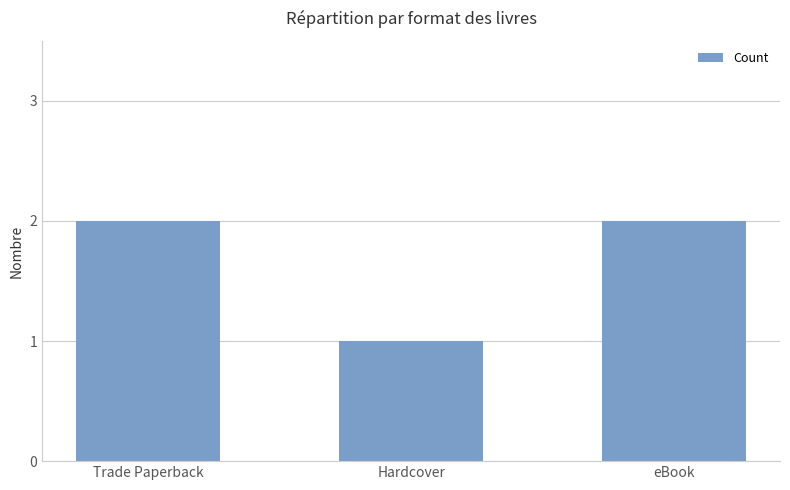

Reading left to right, list all the values displayed in this chart.

2	1	2